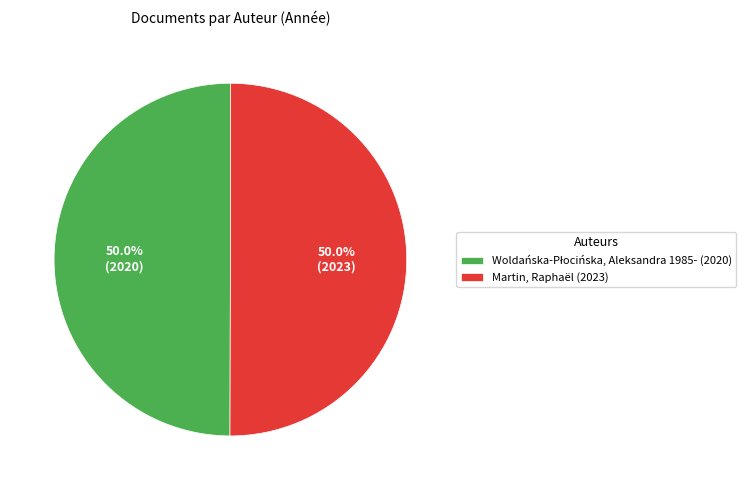

What portion of the pie excludes Martin, Raphaël (2023)?

50.0%